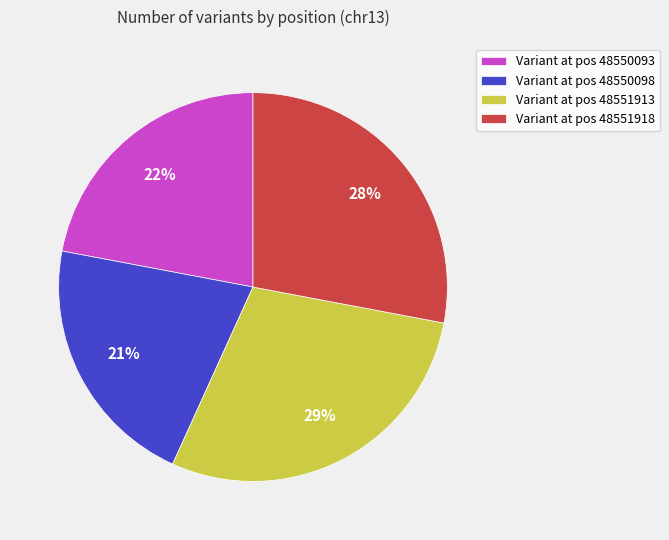

Combined, do Variant at pos 48551918 and Variant at pos 48550098 account for over 50%?

No